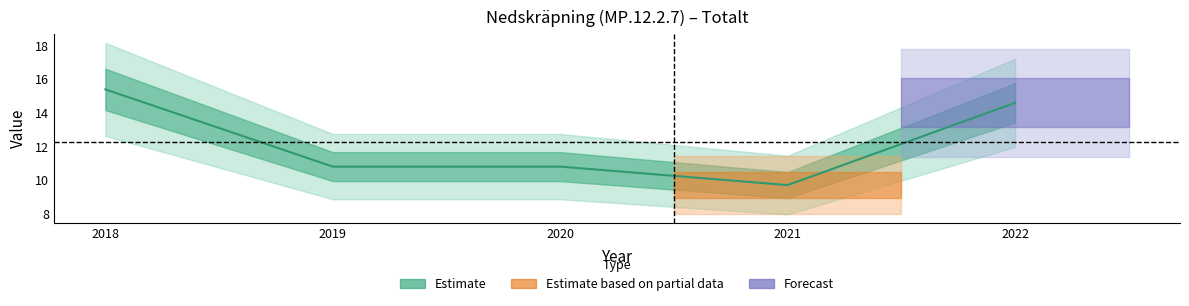

List the labels in order of value, largest first.

2018, 2022, 2019, 2020, 2021